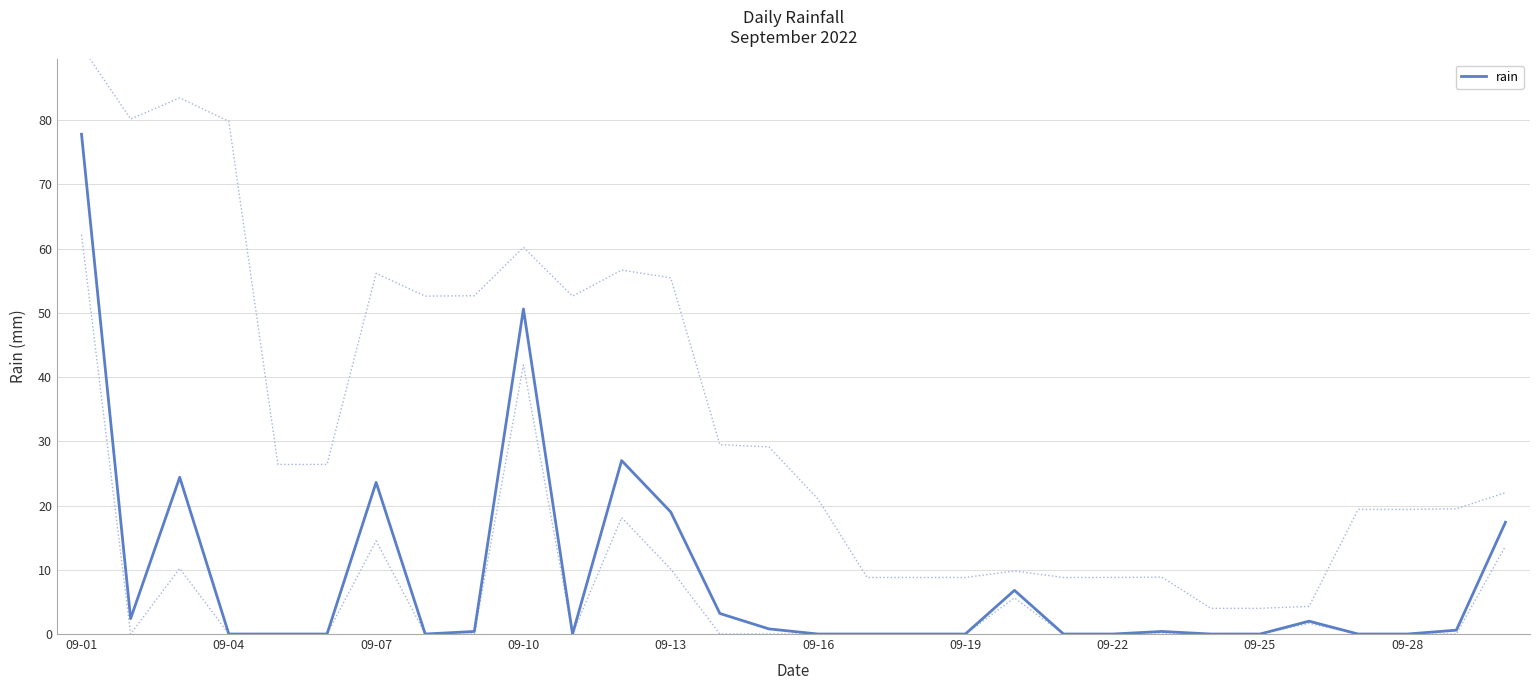

What is the maximum value for rain?

77.8